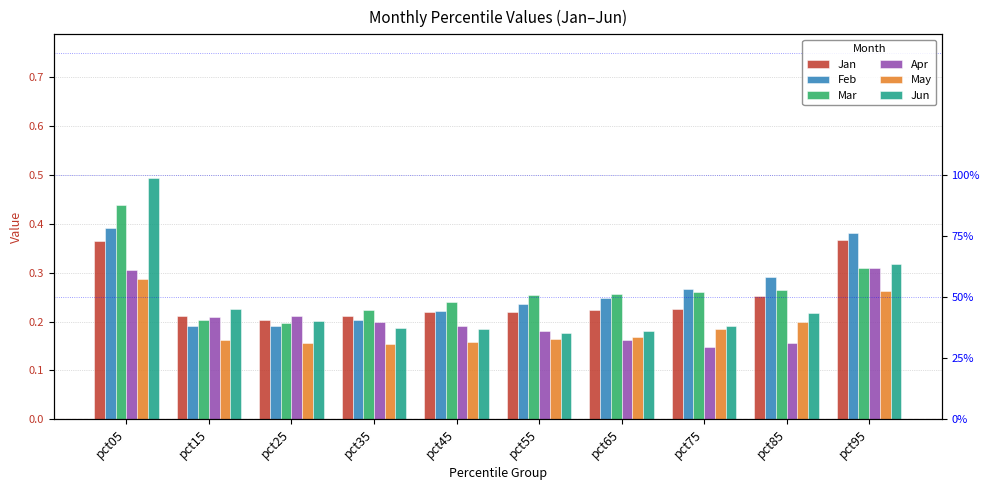

Which series has the largest range (max minus min)?

Jun